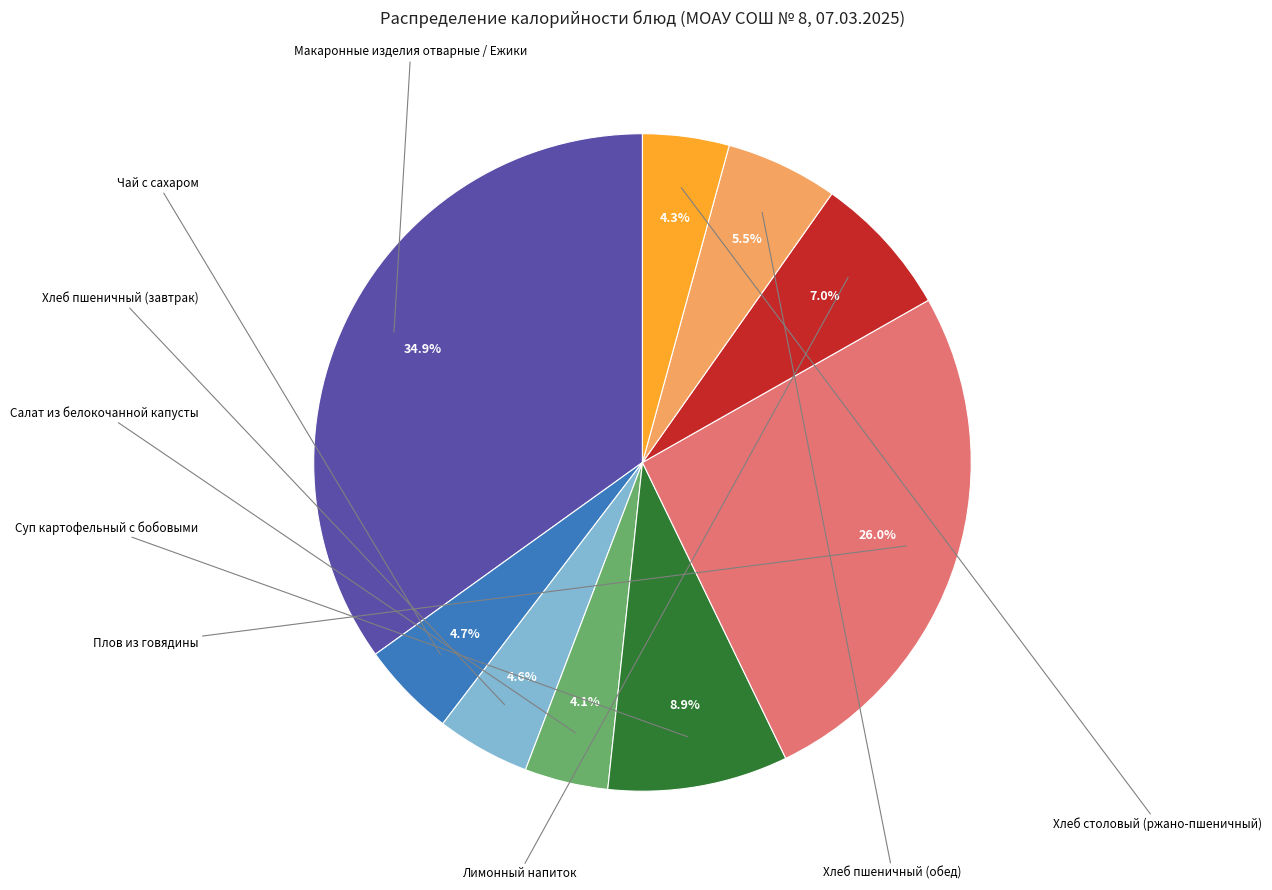

Is there any slice that represents more than half of the pie?

No